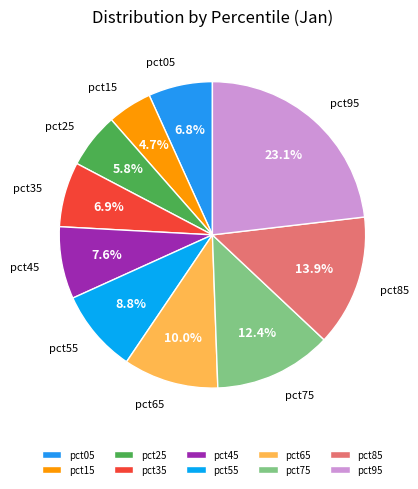

How many segments does this pie chart have?

10